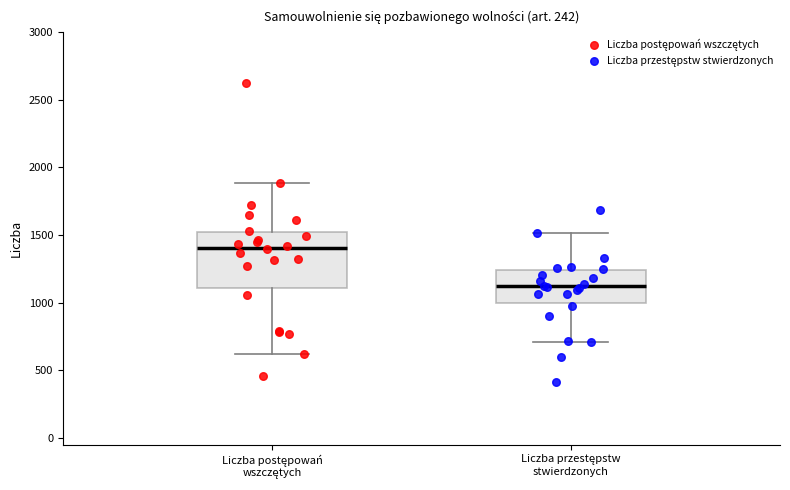

Reading left to right, transcribe this box plot: for each box, give where its median line is, the range the box spans, and where its two whiskers end, as read against the y-axis. The values are not printed on the chart, so give them approximately, as read against the axis.

Liczba postępowań wszczętych: median 1400, box 1100 to 1500, whiskers 600 to 1900
Liczba przestępstw stwierdzonych: median 1100, box 1000 to 1250, whiskers 700 to 1500